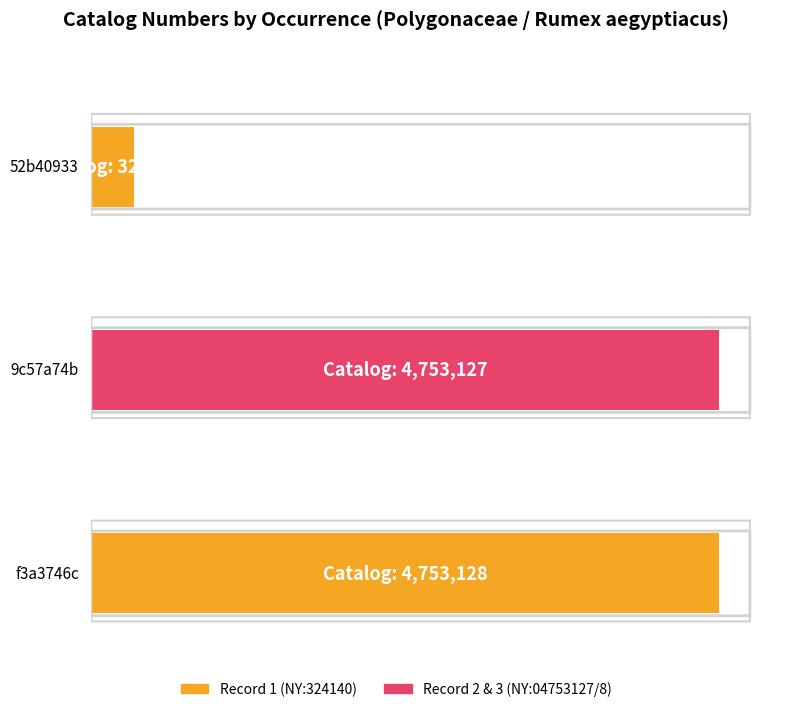

List the labels in order of value, largest first.

f3a3746c, 9c57a74b, 52b40933